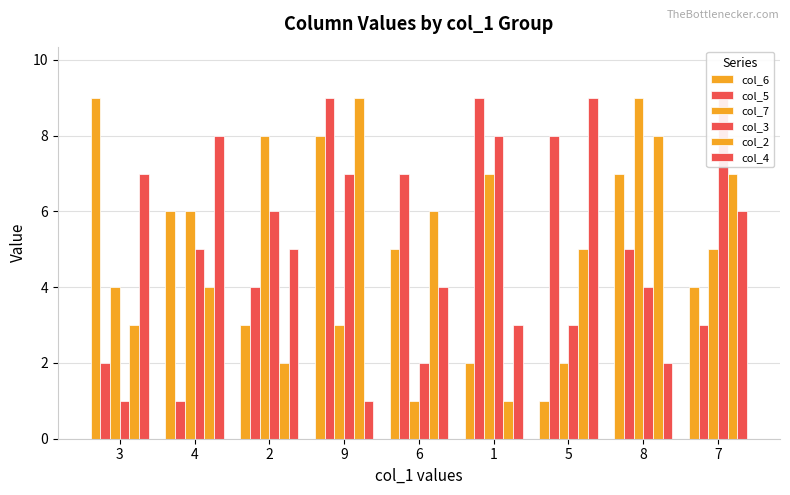

How many groups of bars are there?

9